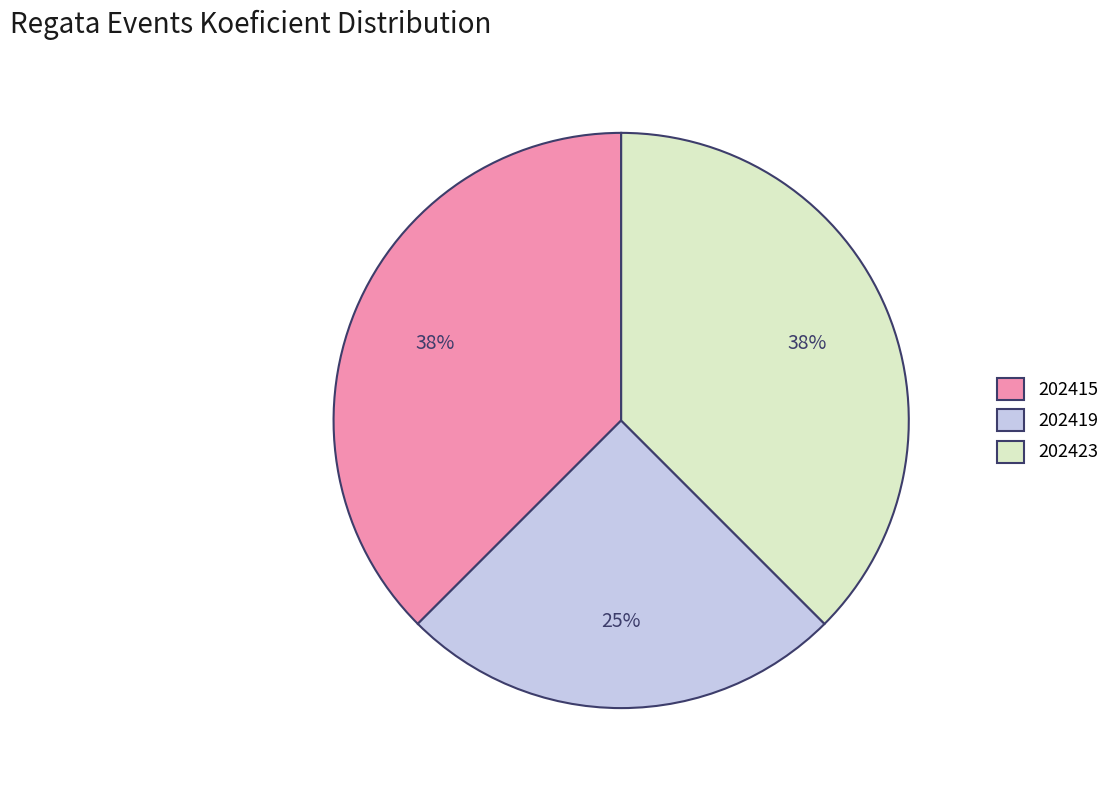

What percentage is the 202419 slice, to the nearest percent?

25%